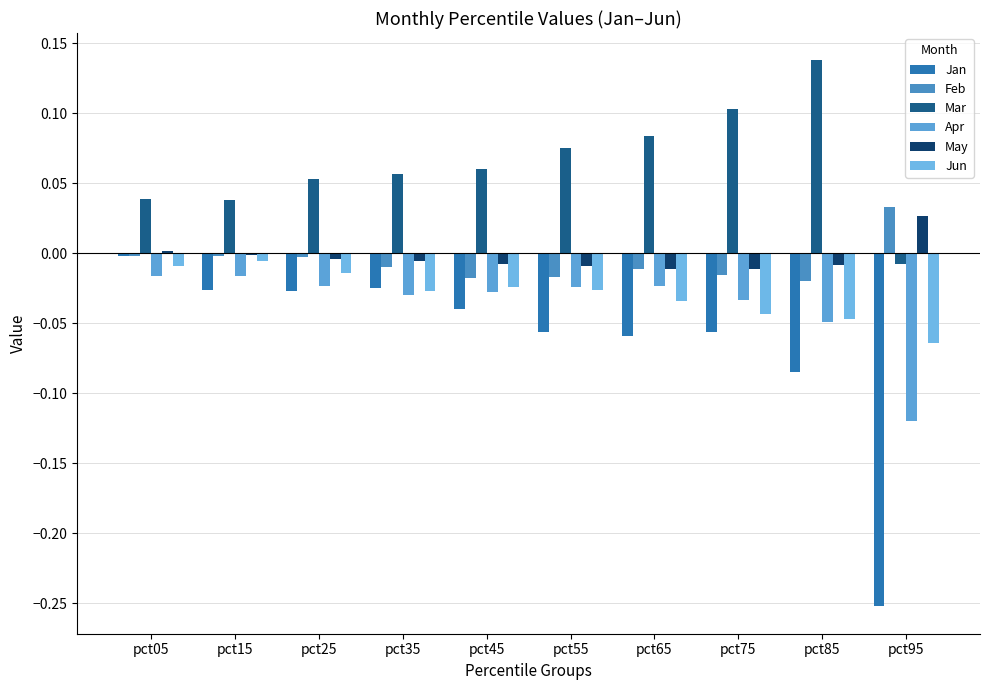

What are all the series names shown in the legend?

Jan, Feb, Mar, Apr, May, Jun